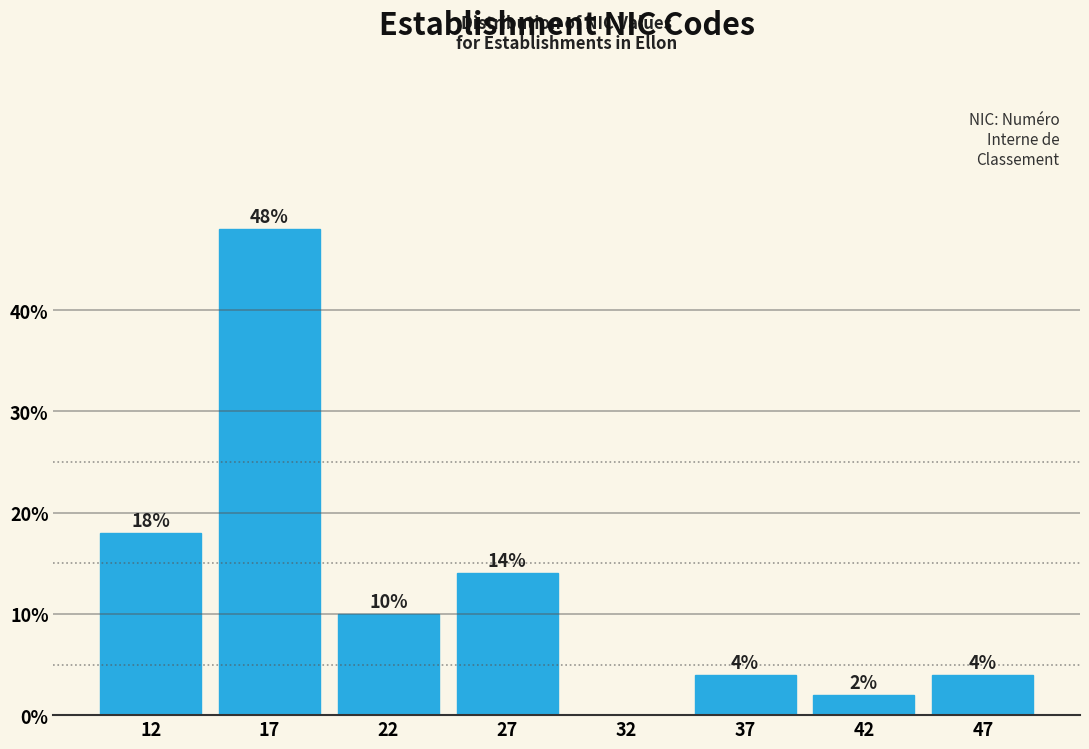

Reading left to right, transcribe all the data shown in this chart.

12=18.0	17=48.0	22=10.0	27=14.0	32=0.0	37=4.0	42=2.0	47=4.0